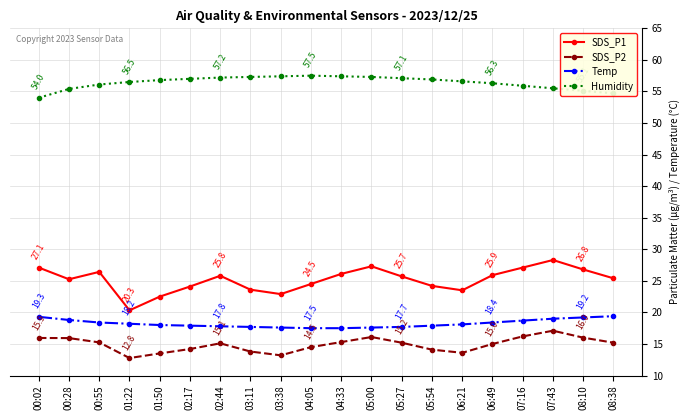

Does the chart display data point markers on the line(s)?

Yes